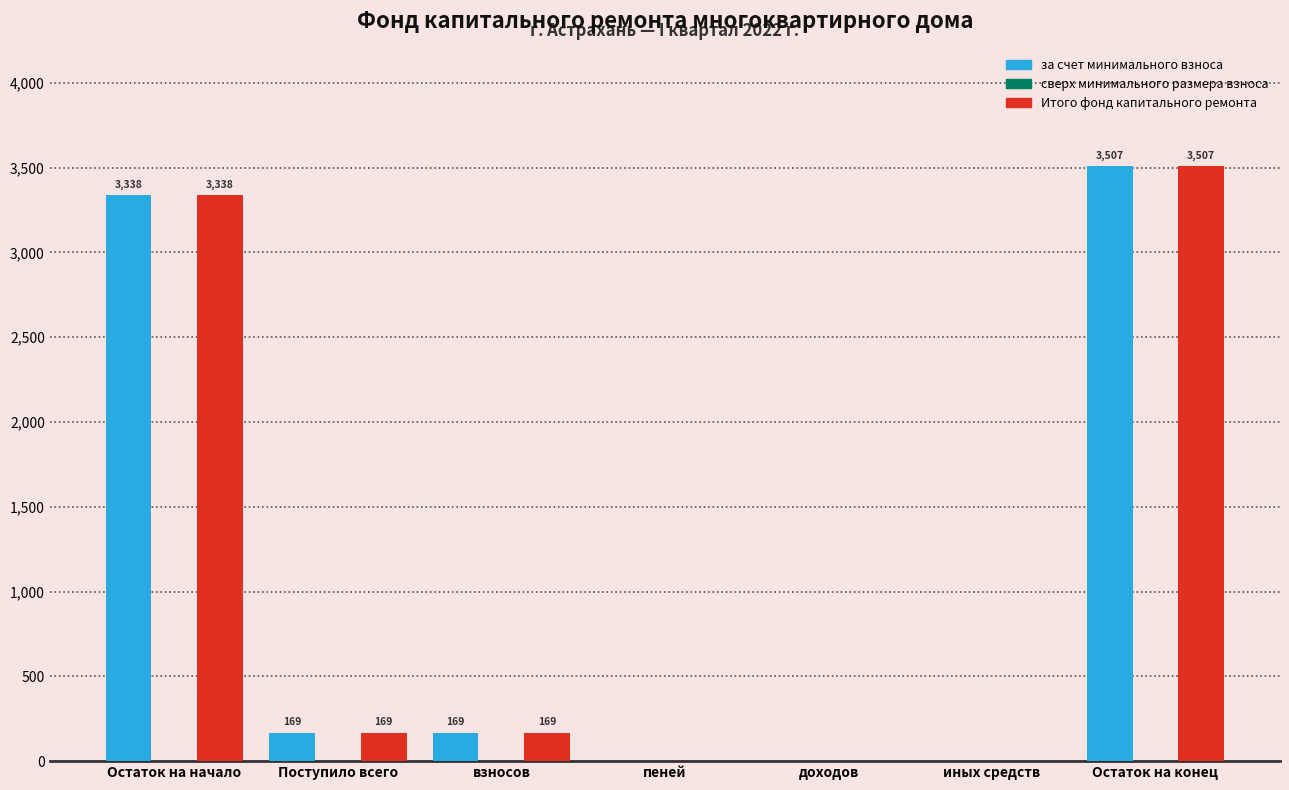

At which label does Итого фонд капитального ремонта first exceed 168?

Остаток на начало